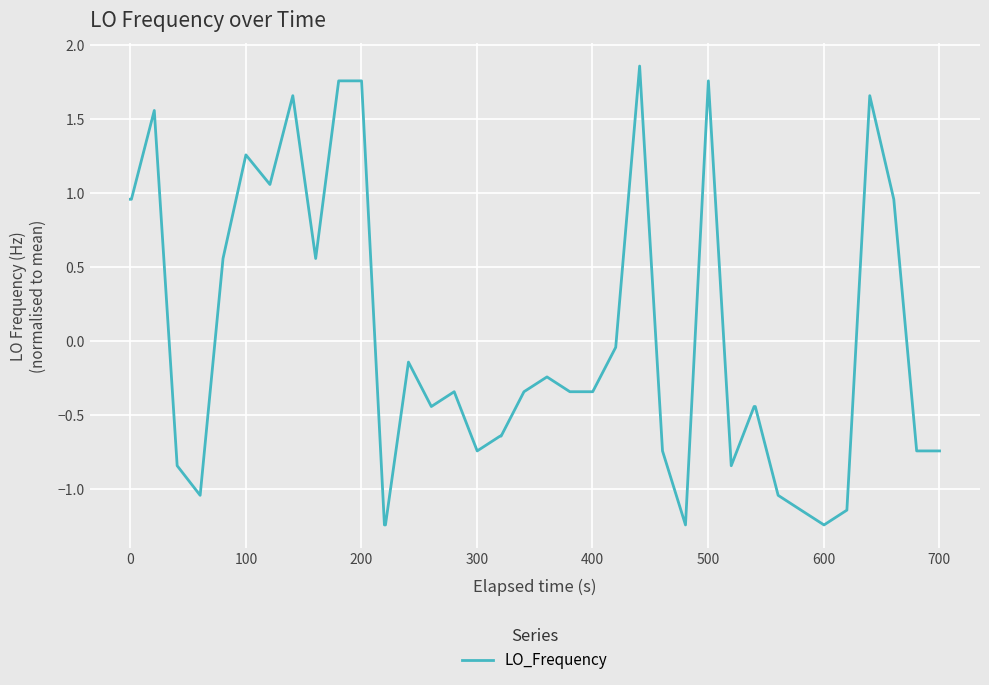

What is the difference between the maximum and minimum values?

3.1